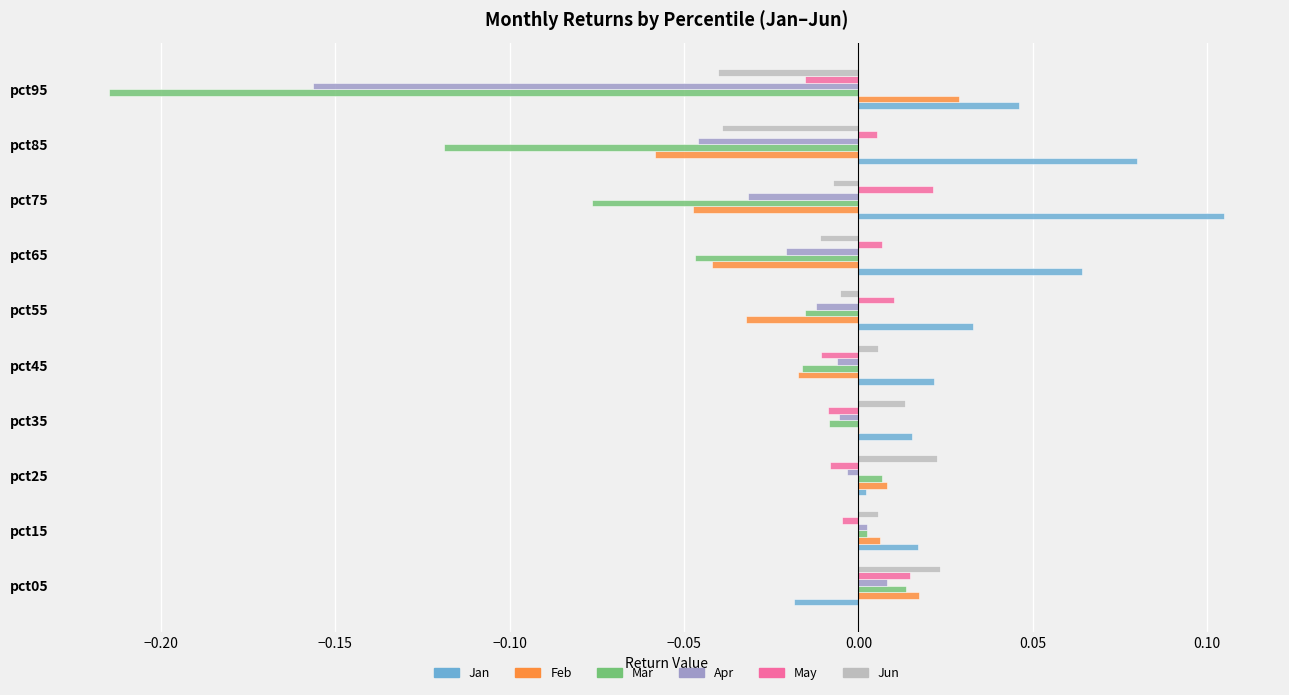

How many data points in May are above 0?

5